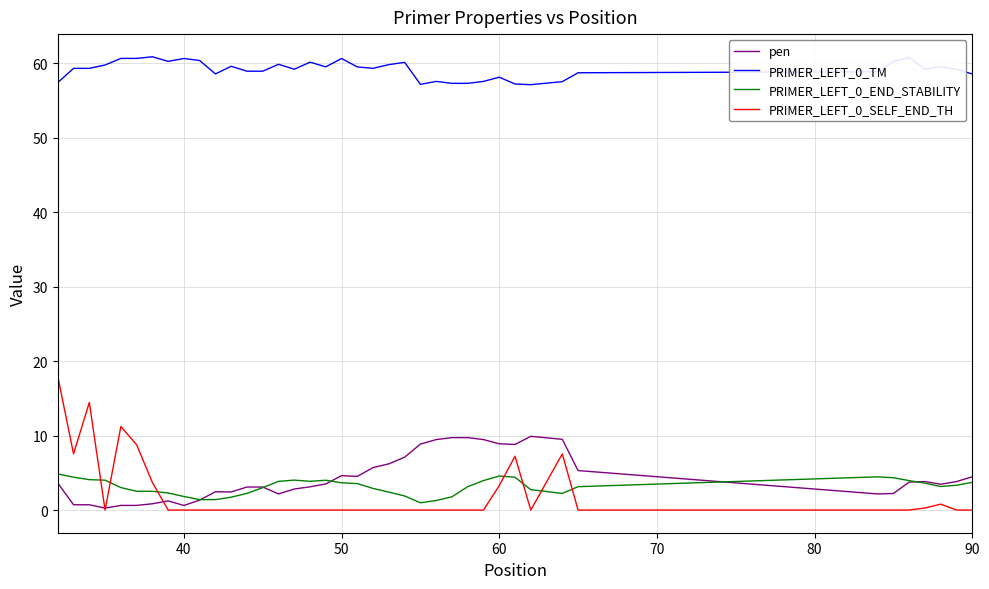

What is the maximum value shown in the chart?

60.8